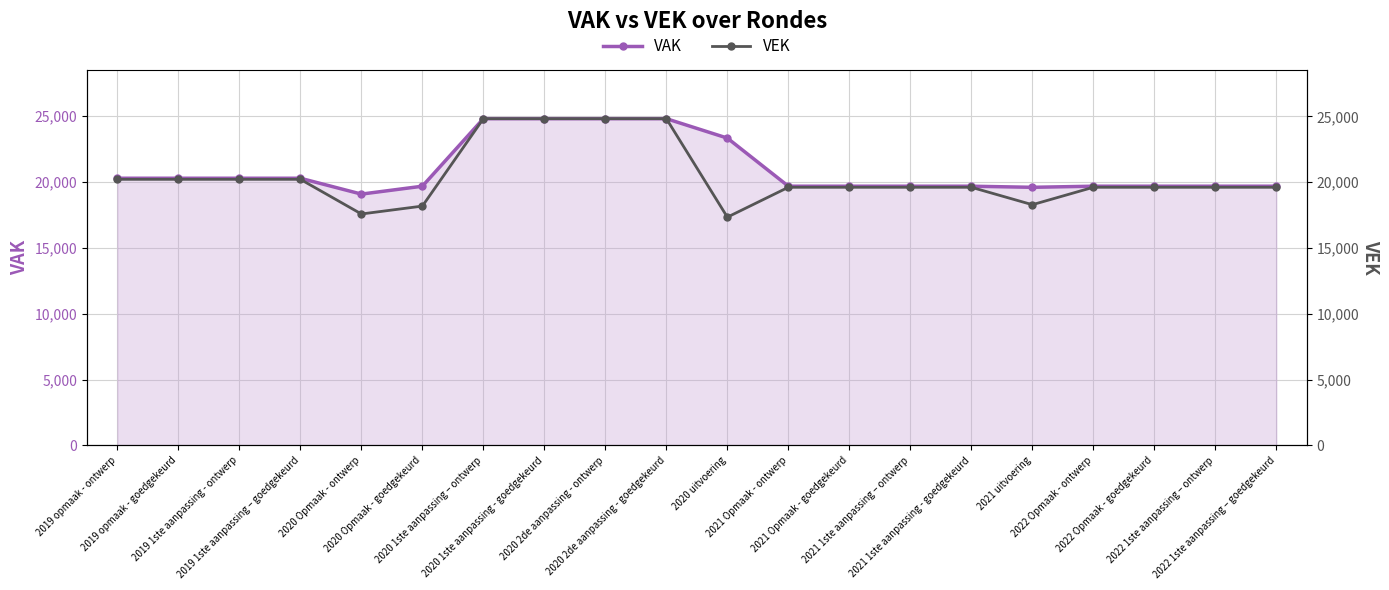

Which label corresponds to the largest value in the chart?

2020 1ste aanpassing – ontwerp